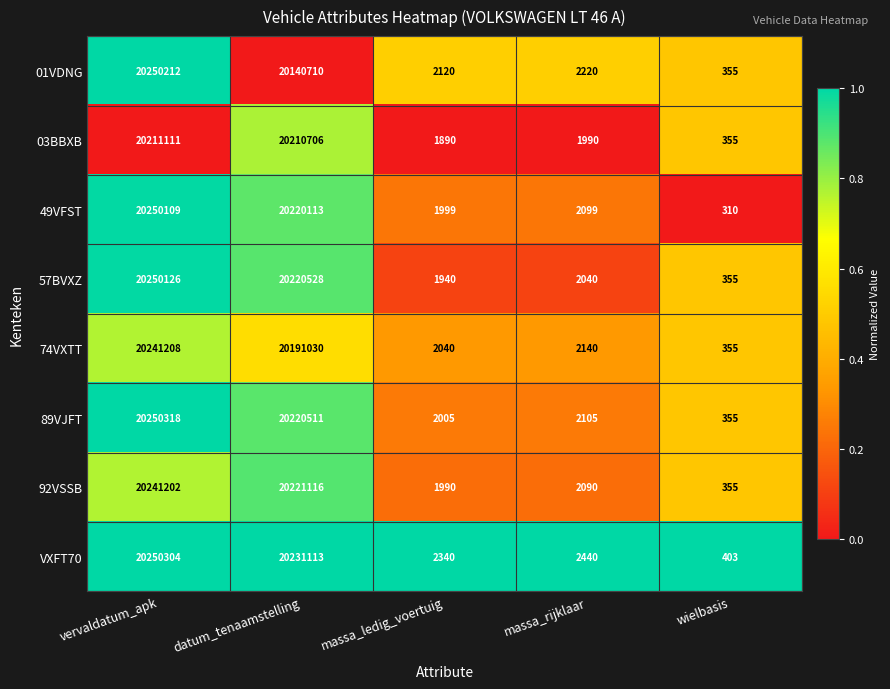

Rank the series at datum_tenaamstelling from lowest to highest value.

01VDNG, 74VXTT, 03BBXB, 49VFST, 89VJFT, 57BVXZ, 92VSSB, VXFT70